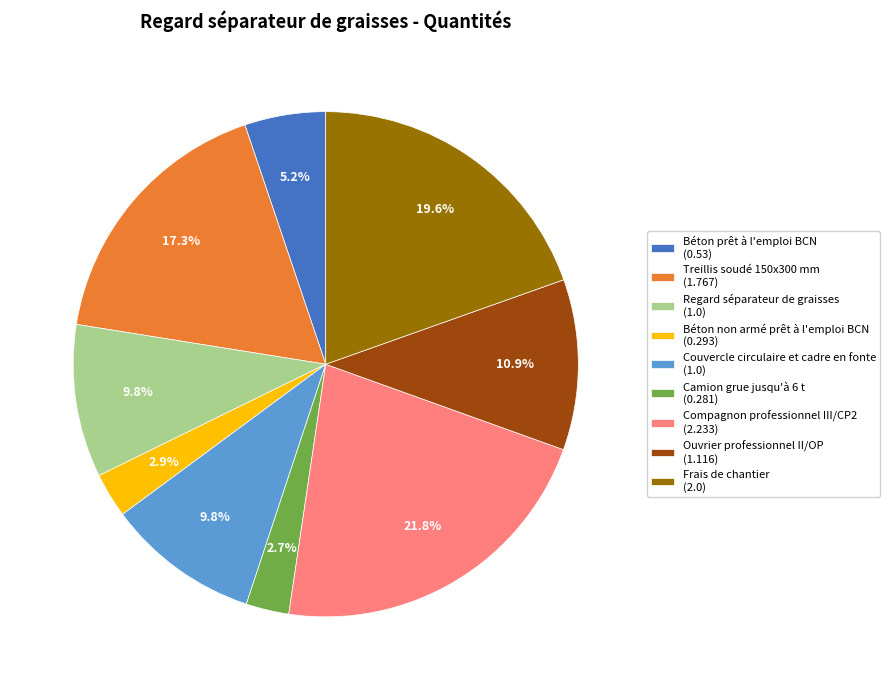

Is it true that Treillis soudé 150x300 mm is 5% of the pie?

False